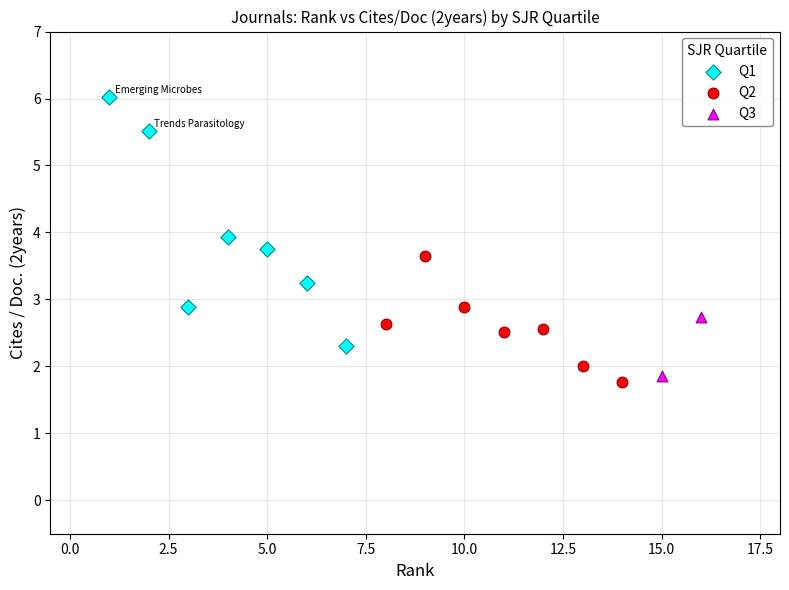

Which series contains the highest Y value?

Q1